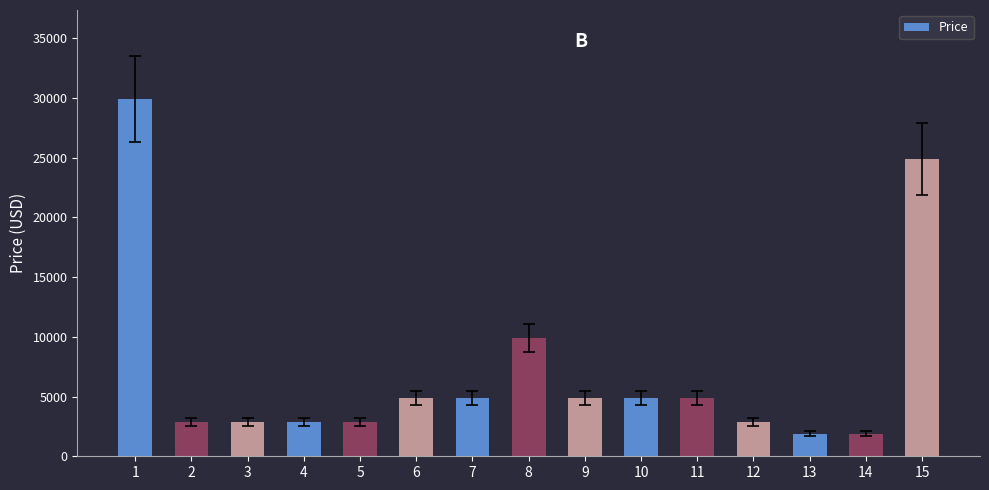

What is the smallest value displayed?

1888